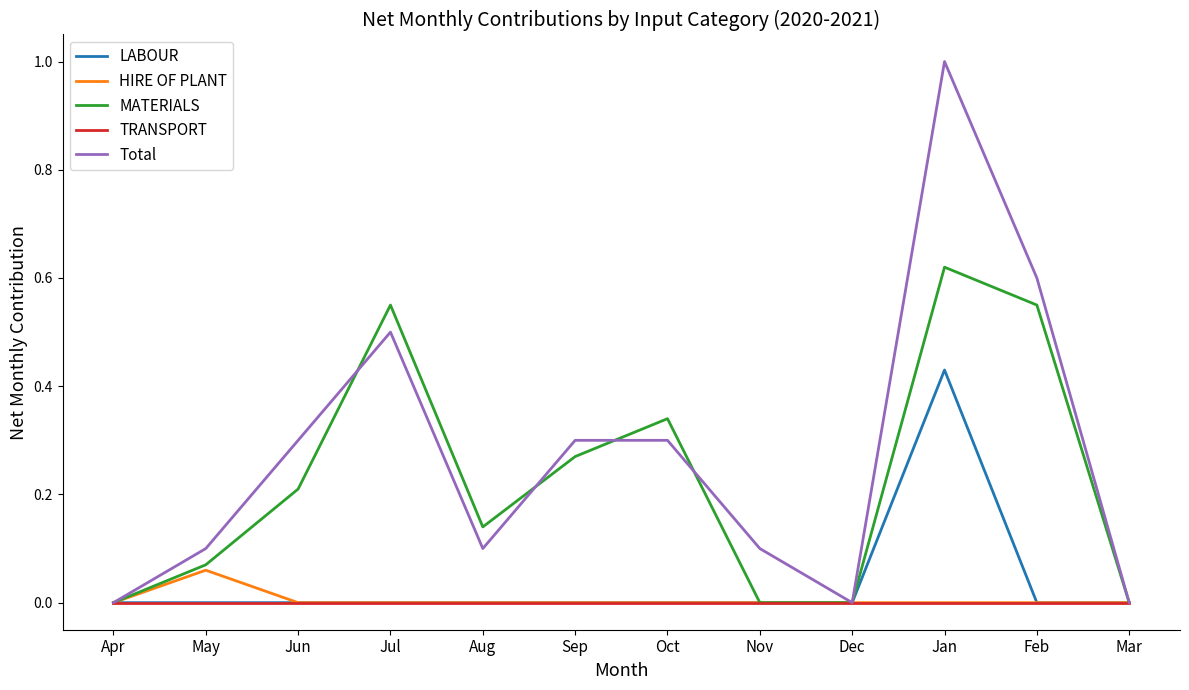

Between May and Jan, which series saw the biggest shift?

Total